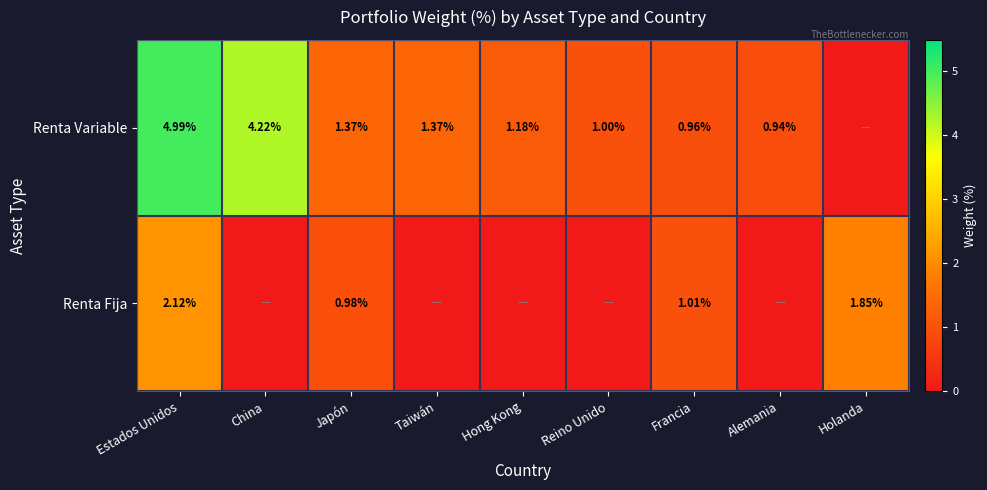

Is the value of Renta Variable at China greater than the value of Renta Fija at Estados Unidos?

Yes